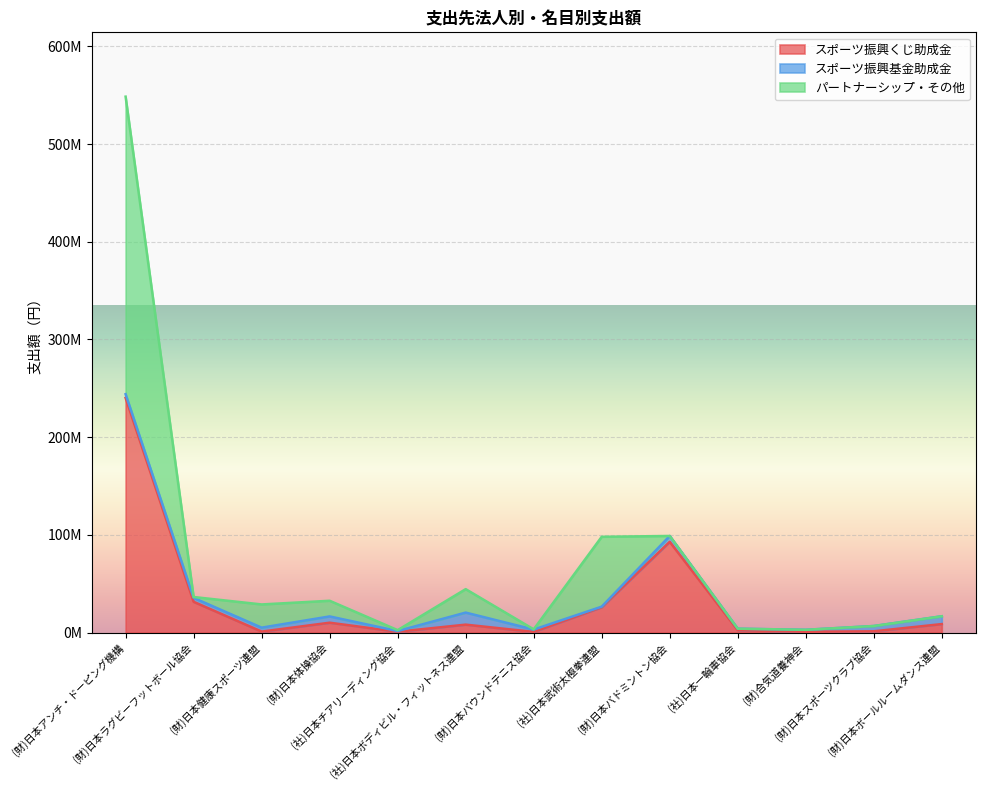

Which series changed the most between 公益社団法人日本ボディビル・フィットネス連盟 and 公益財団法人日本バドミントン協会?

スポーツ振興くじ助成金